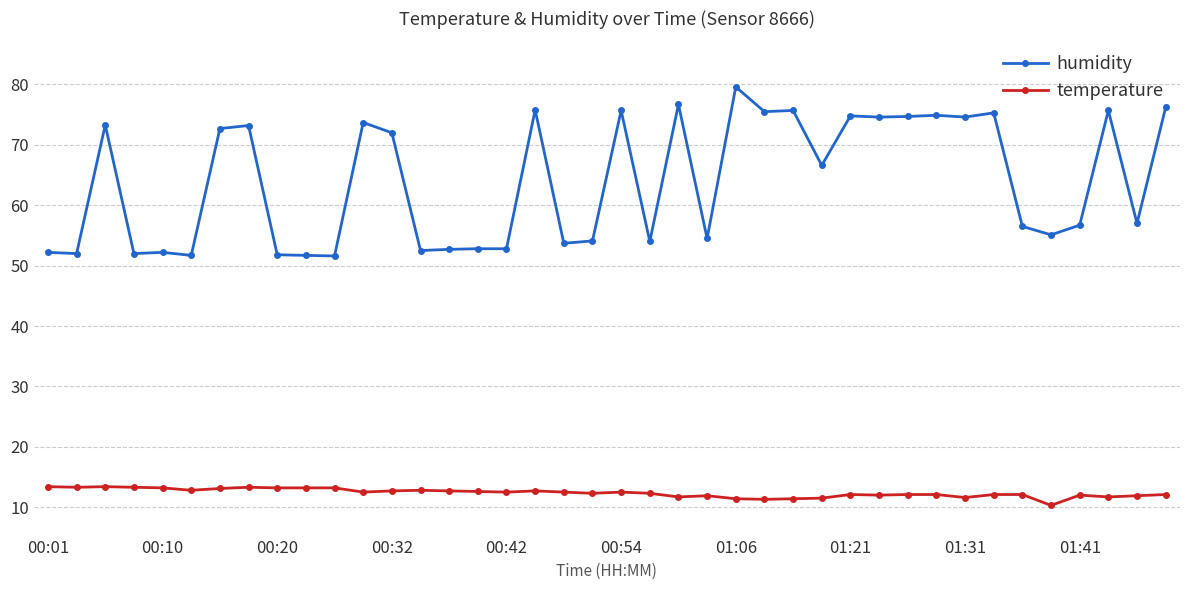

Rank the series by their maximum value, from highest to lowest.

humidity, temperature